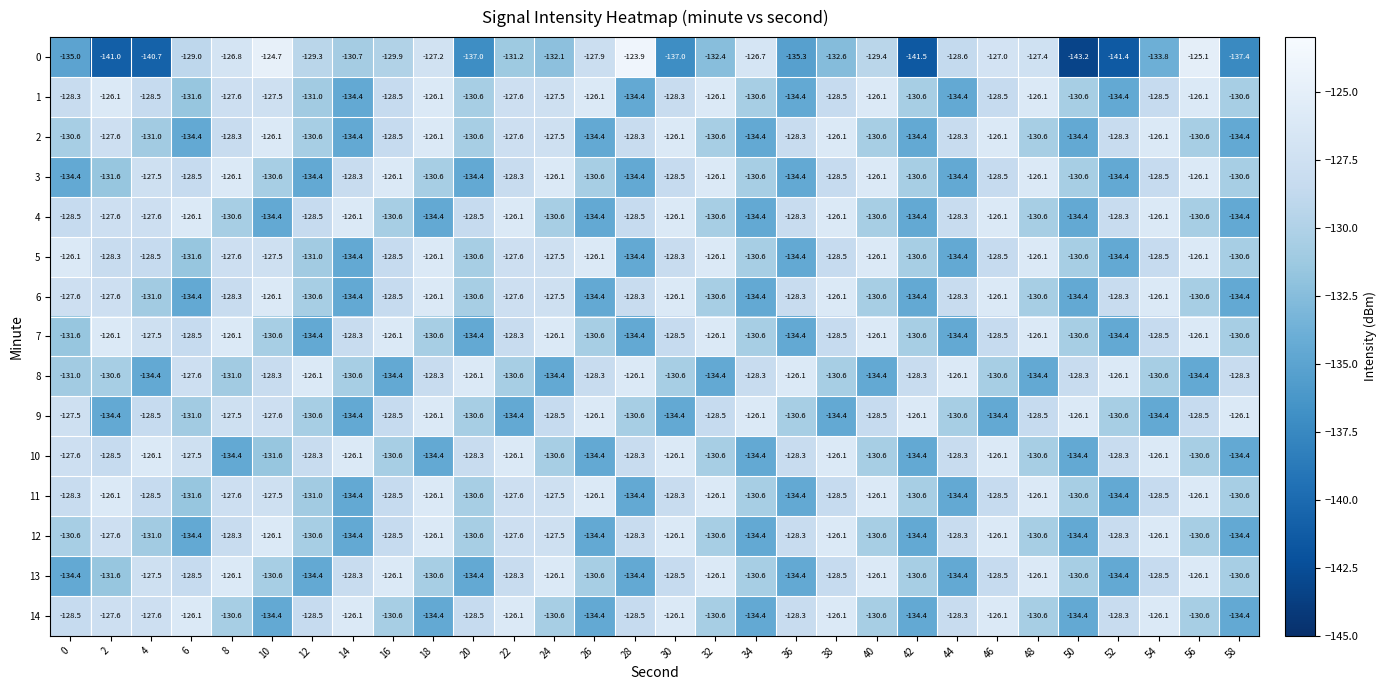

True or false: 9 has a value of -127.5 at 8.

True